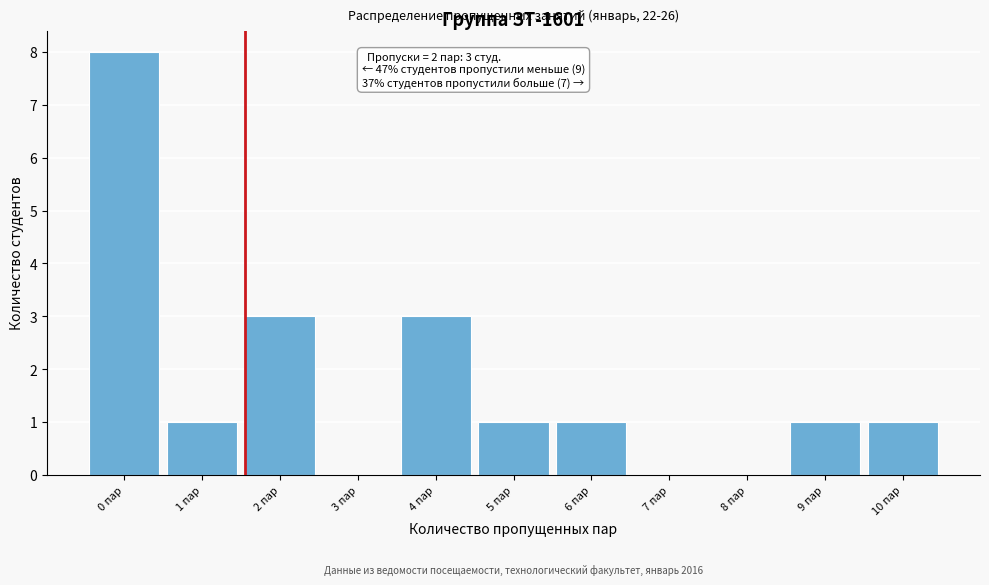

Reading right to left, what are all the values shown in this chart?

10 пар=1	9 пар=1	8 пар=0	7 пар=0	6 пар=1	5 пар=1	4 пар=3	3 пар=0	2 пар=3	1 пар=1	0 пар=8